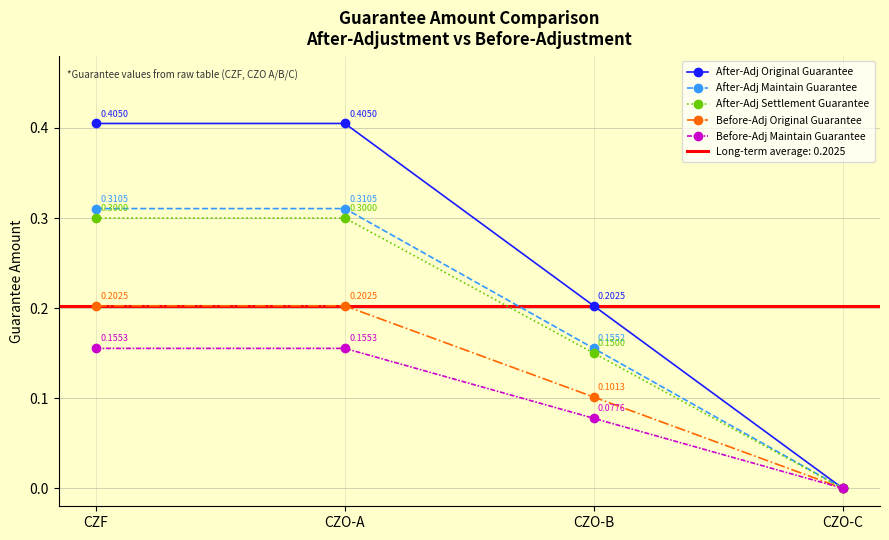

Rank the series by their maximum value, from lowest to highest.

Before-Adj Maintain Guarantee, Before-Adj Original Guarantee, After-Adj Settlement Guarantee, After-Adj Maintain Guarantee, After-Adj Original Guarantee